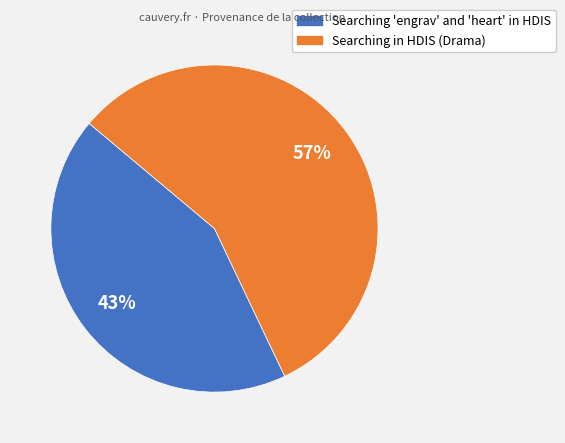

To the nearest percent, what is the difference between the largest and smallest slice percentages?

14%